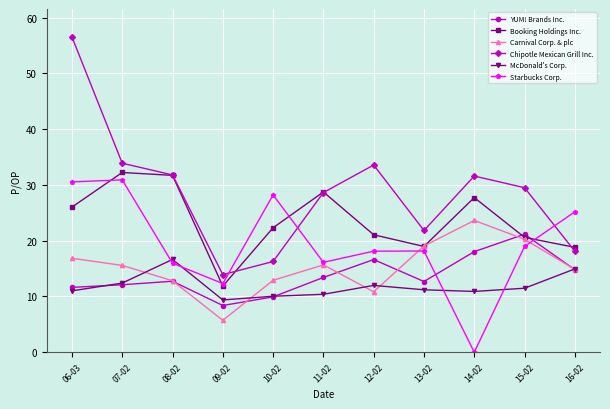

Which series has the widest spread of values?

Chipotle Mexican Grill Inc.